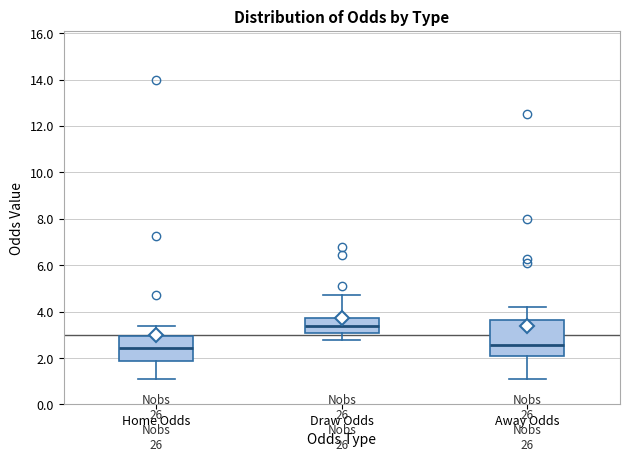

Where is the lower edge of the box for Home Odds on the y-axis? The values are not printed on the chart, so give them approximately, as read against the axis.

1.8